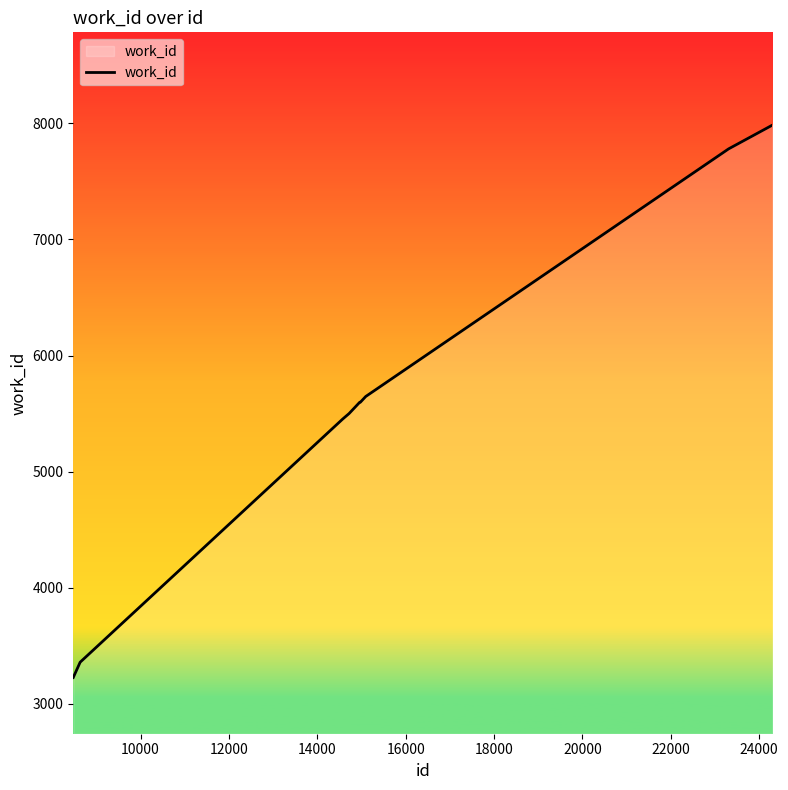

What is the maximum value shown in the chart?

7984